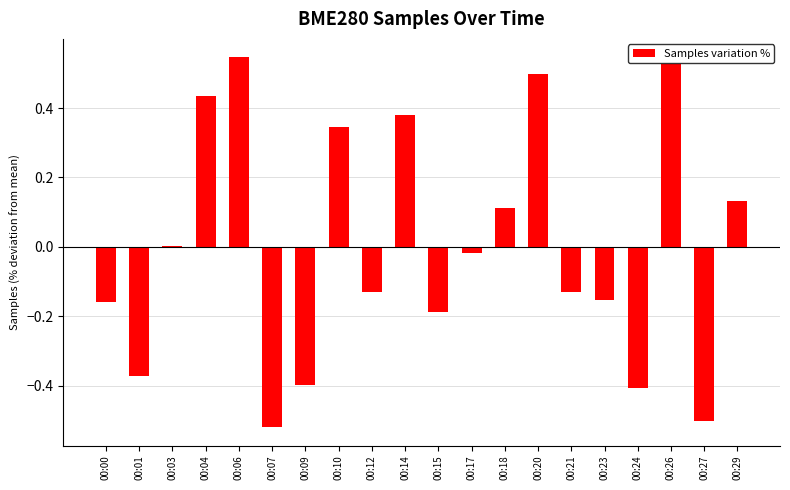

What is the sum of the values at 00:09 and 00:00?

-0.6